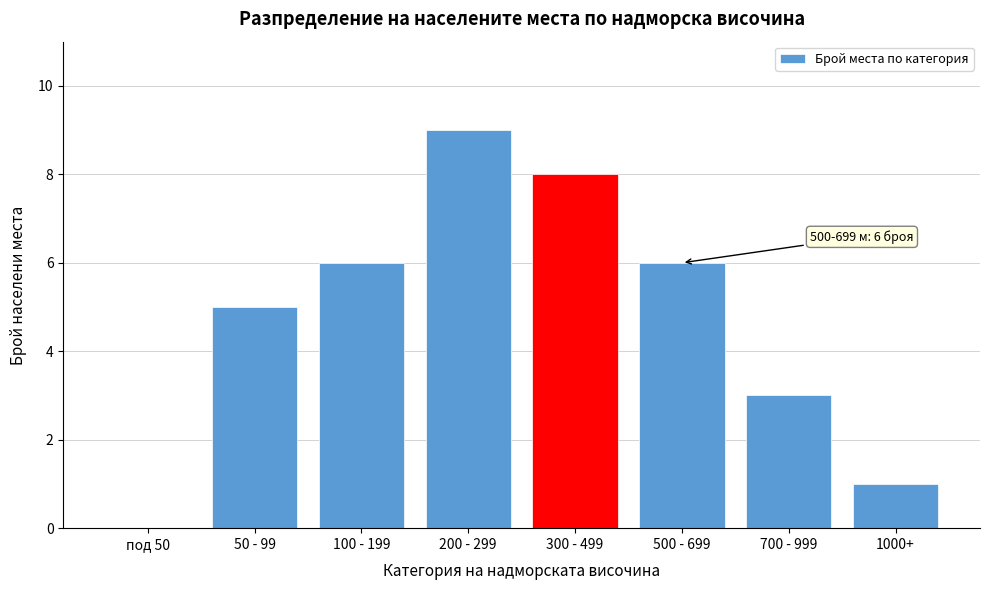

Reading right to left, what are all the values shown in this chart?

1000+=1	700 - 999=3	500 - 699=6	300 - 499=8	200 - 299=9	100 - 199=6	50 - 99=5	под 50=0